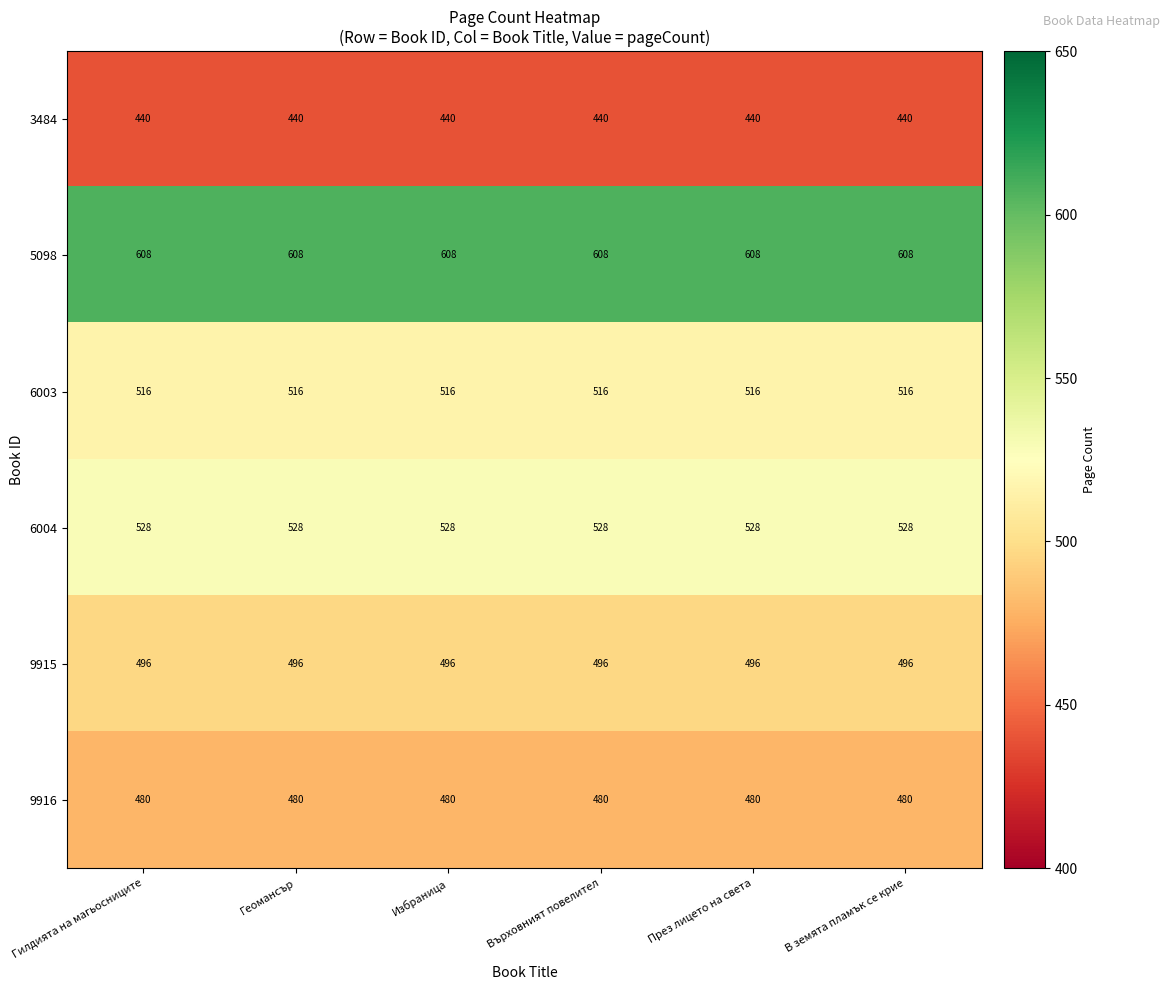

What is the difference between the highest and lowest values at Върховният повелител?

168